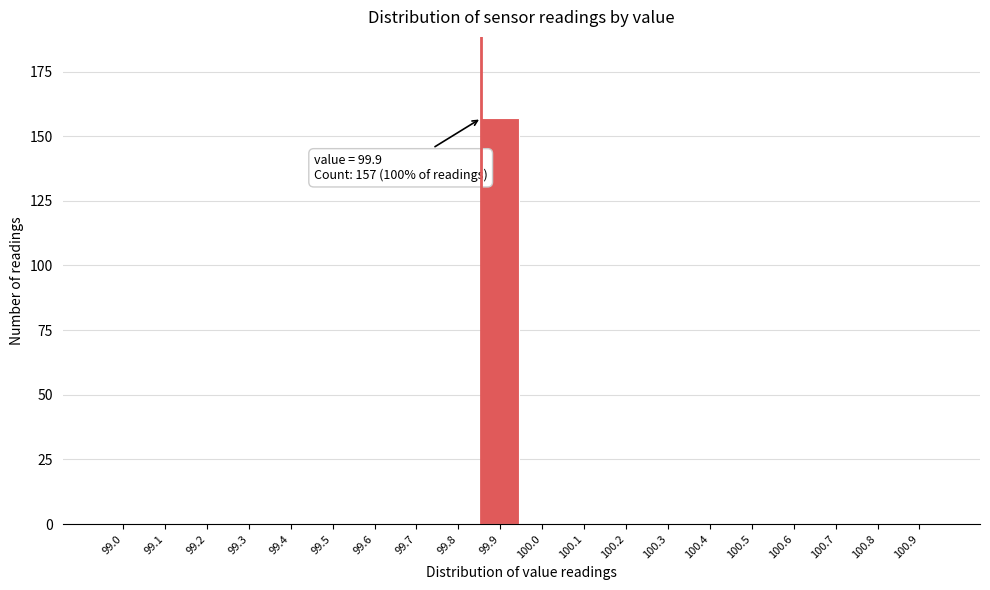

Reading left to right, what are all the values shown in this chart?

99.0=0	99.1=0	99.2=0	99.3=0	99.4=0	99.5=0	99.6=0	99.7=0	99.8=0	99.9=157	100.0=0	100.1=0	100.2=0	100.3=0	100.4=0	100.5=0	100.6=0	100.7=0	100.8=0	100.9=0